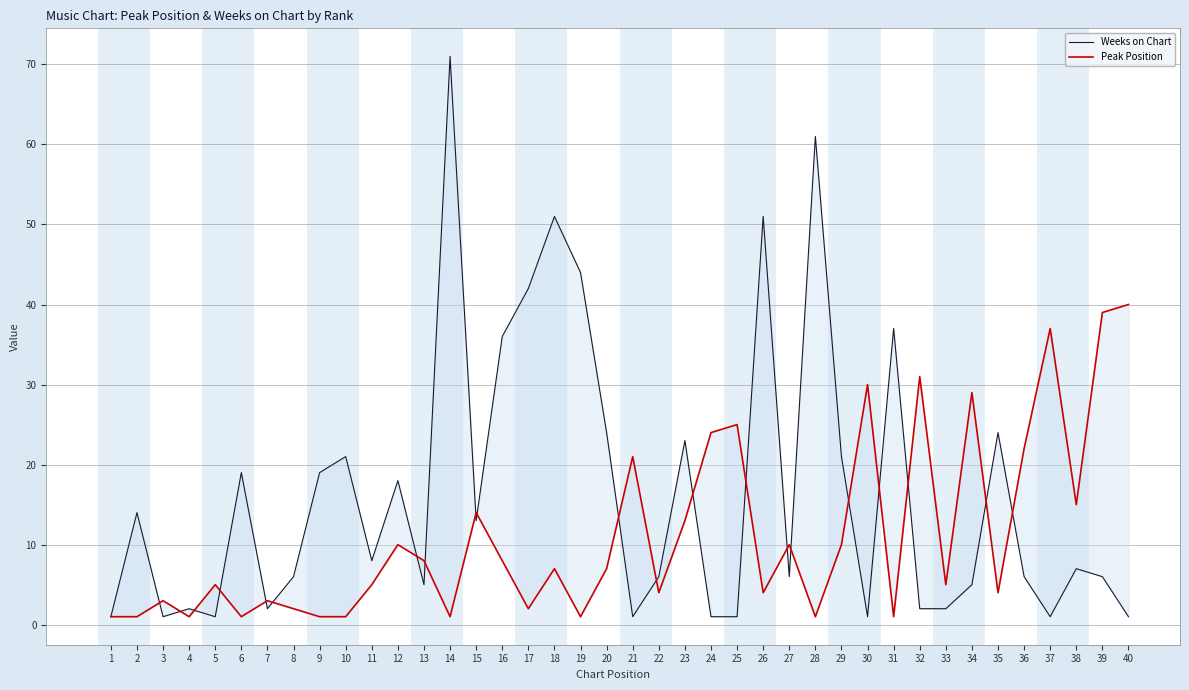

The value of Weeks on Chart at 34 is 3. True or false?

False